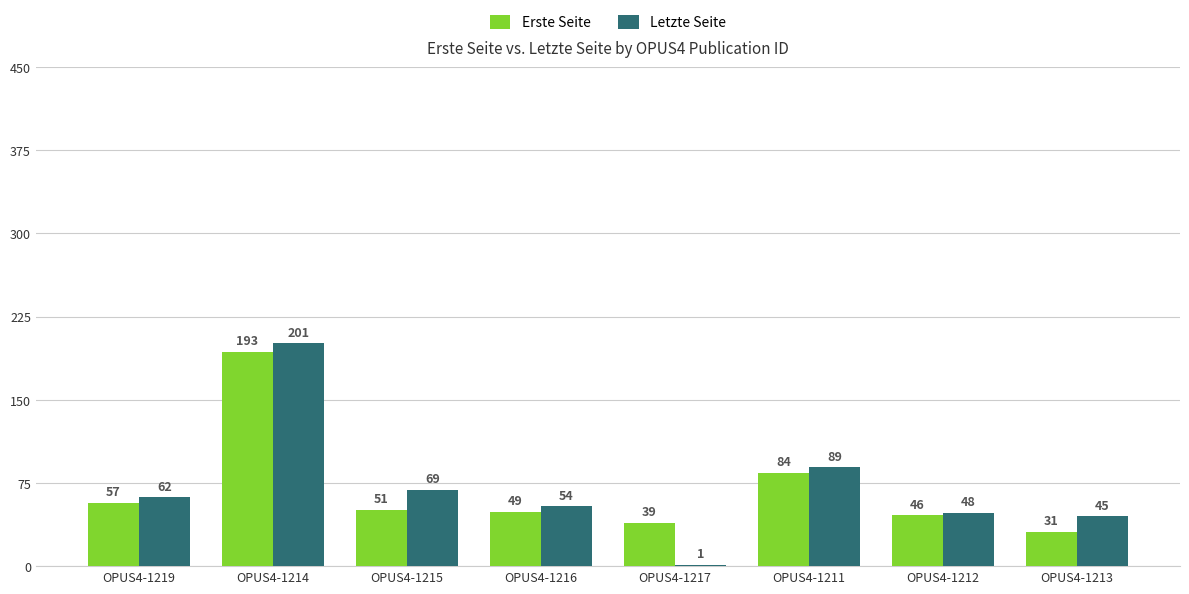

Which category has the highest value in the Erste Seite series?

OPUS4-1214